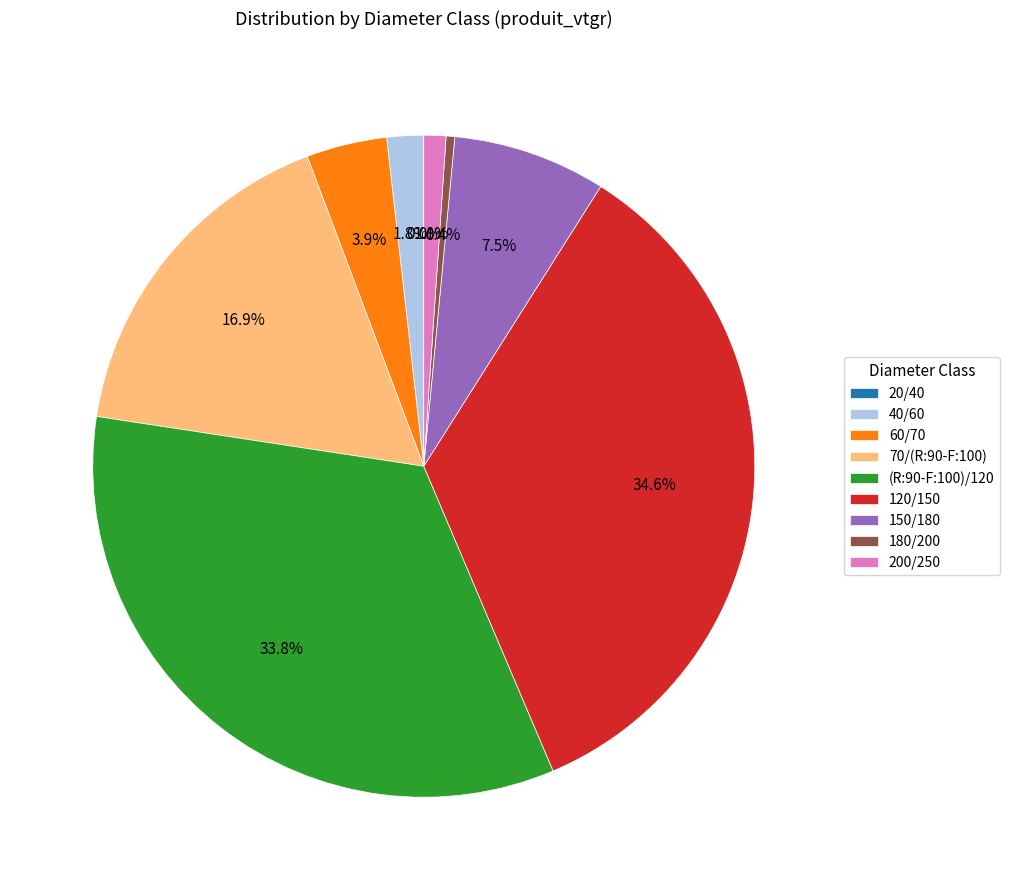

Is there any slice that represents more than half of the pie?

No